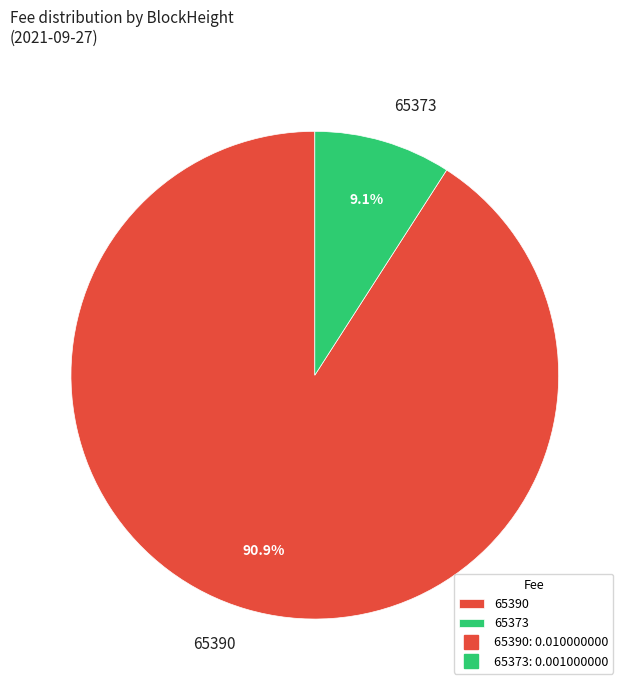

Count the number of slices in the pie.

2